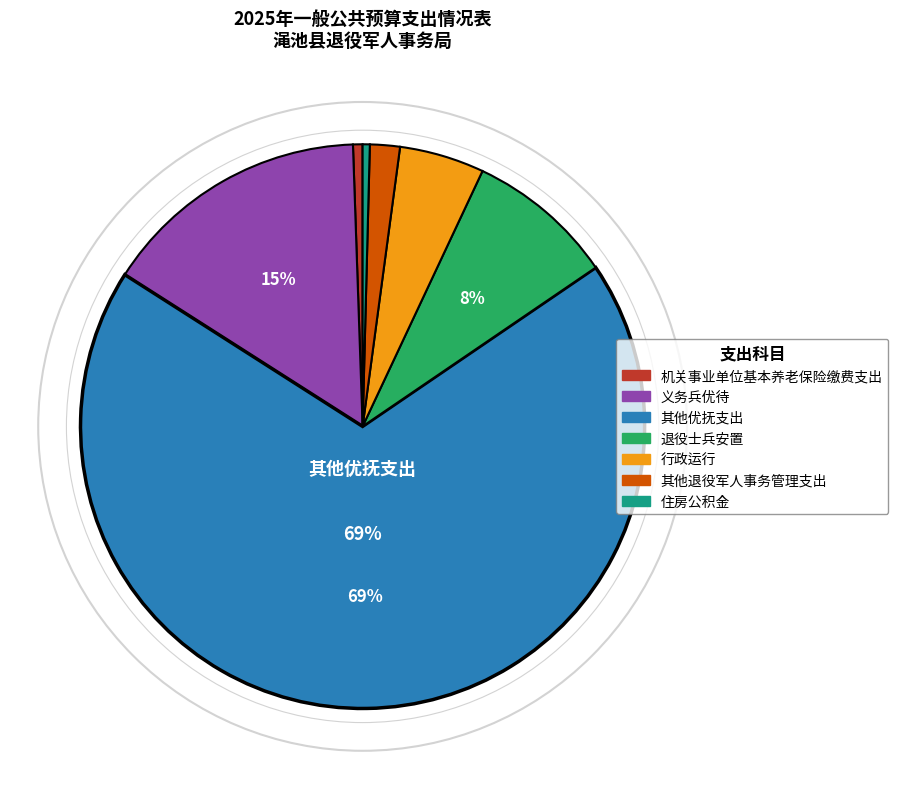

Is it true that 住房公积金 is 0% of the pie?

True